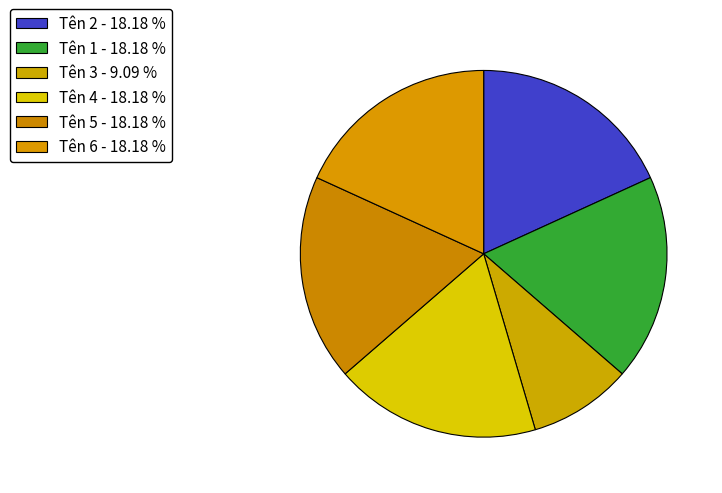

Count the number of slices in the pie.

6